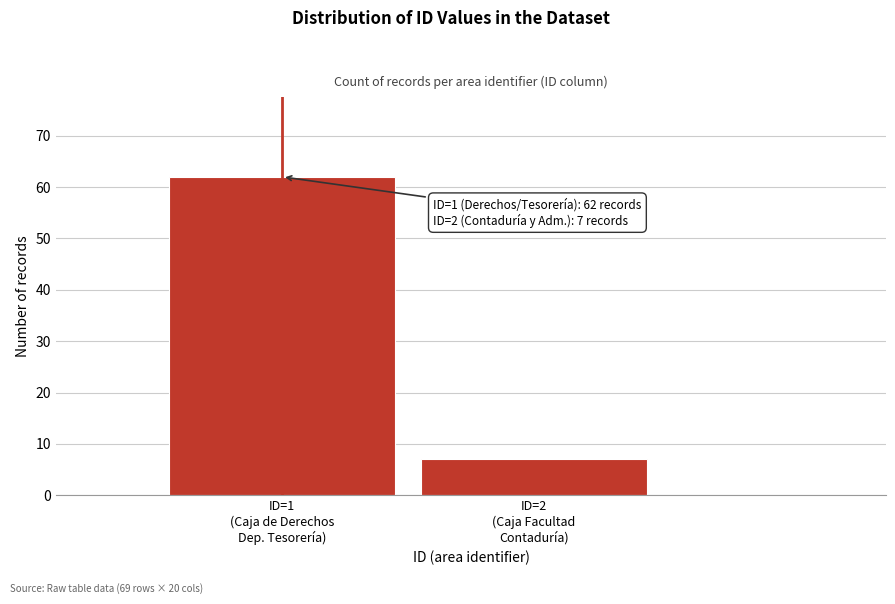

Reading left to right, transcribe all the data shown in this chart.

62	7